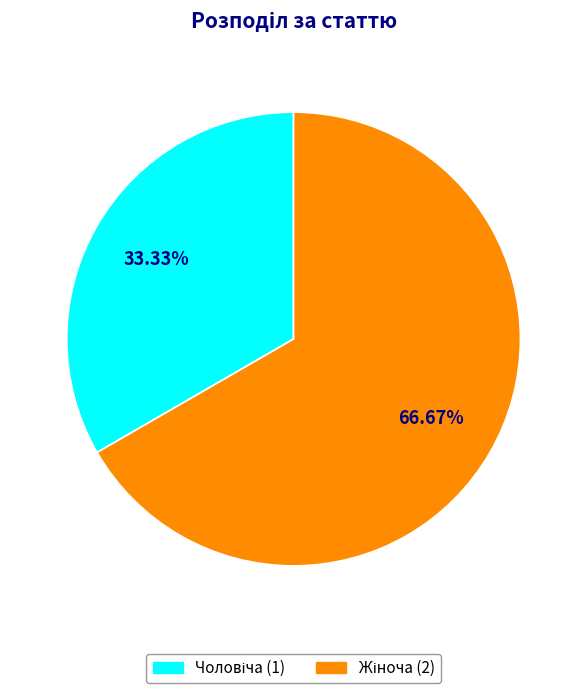

Is there any slice that represents more than half of the pie?

Yes